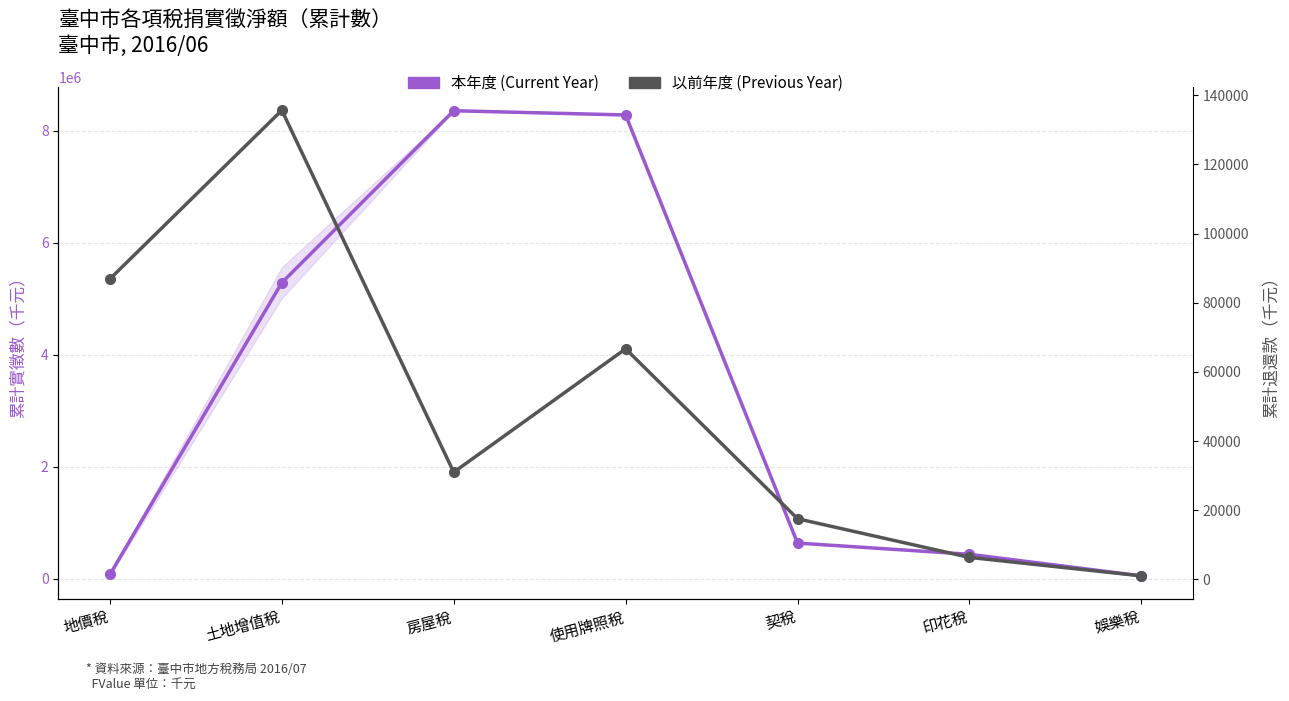

What is the difference between the second highest and minimum values in the 本年度 (Current Year) series?

8226158.2